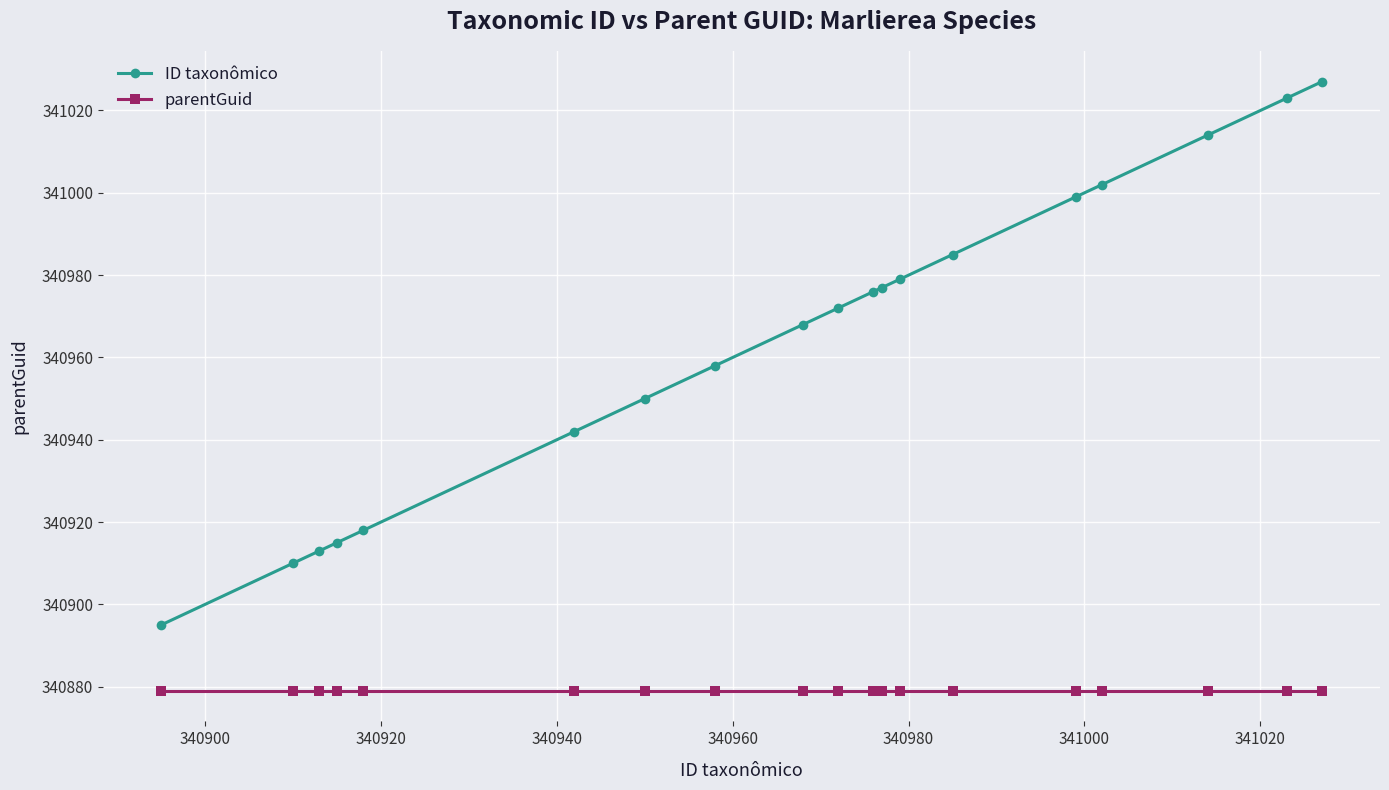

Reading right to left, what are all the values shown in this chart?

ID taxonômico: 341027	341023	341014	341002	340999	340985	340979	340977	340976	340972	340968	340958	340950	340942	340918	340915	340913	340910	340895
parentGuid: 340879	340879	340879	340879	340879	340879	340879	340879	340879	340879	340879	340879	340879	340879	340879	340879	340879	340879	340879